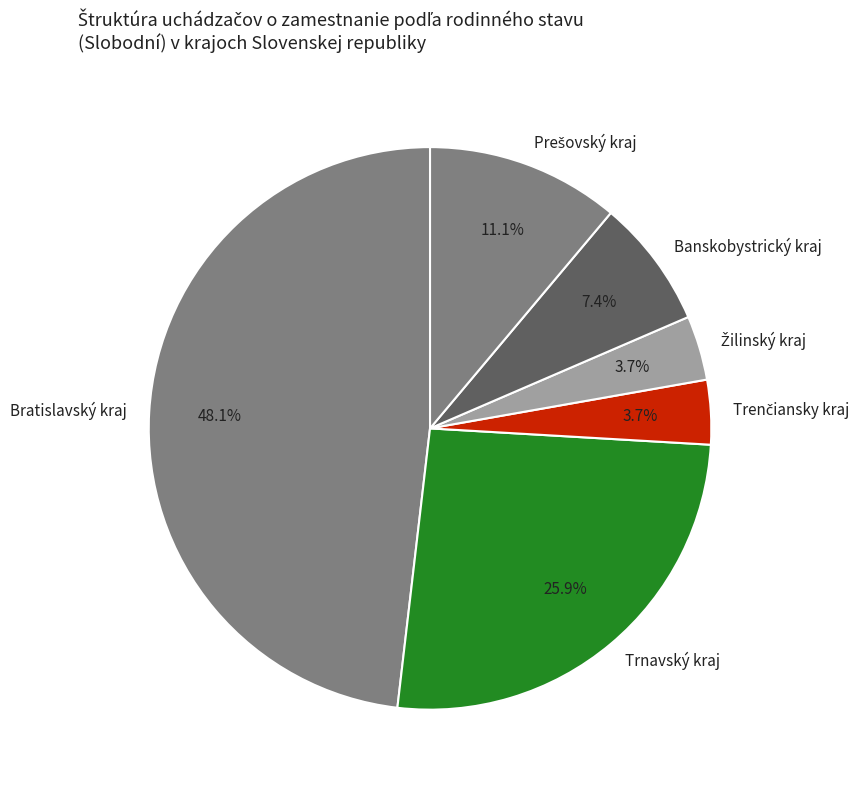

Does any single category account for the majority?

No